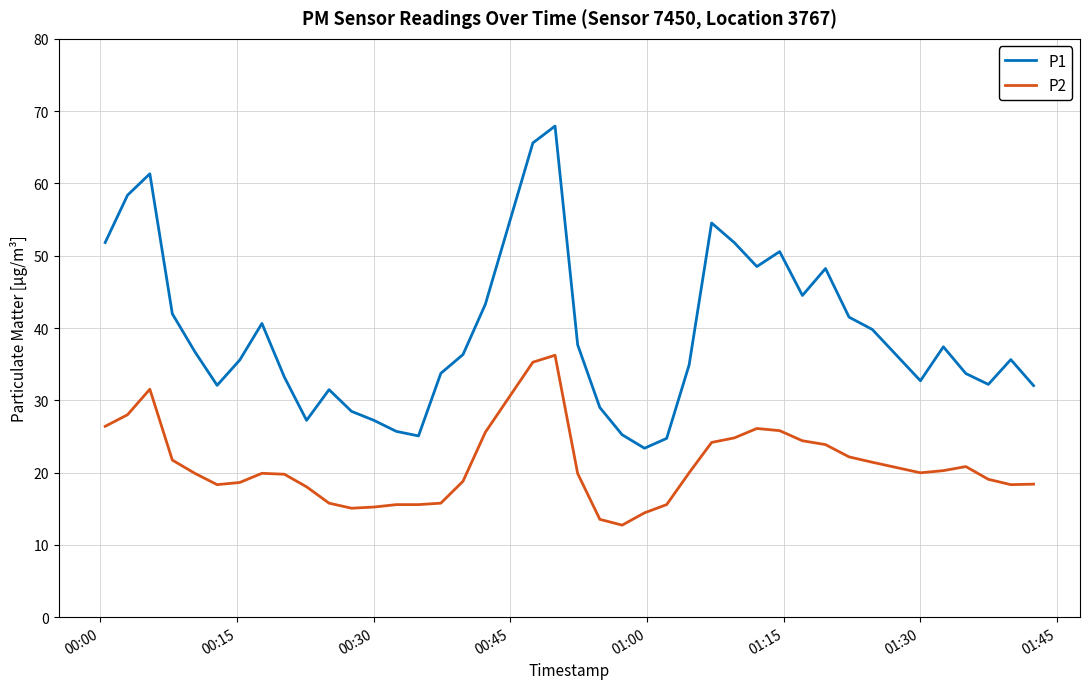

List the series in order of their peak value, highest first.

P1, P2